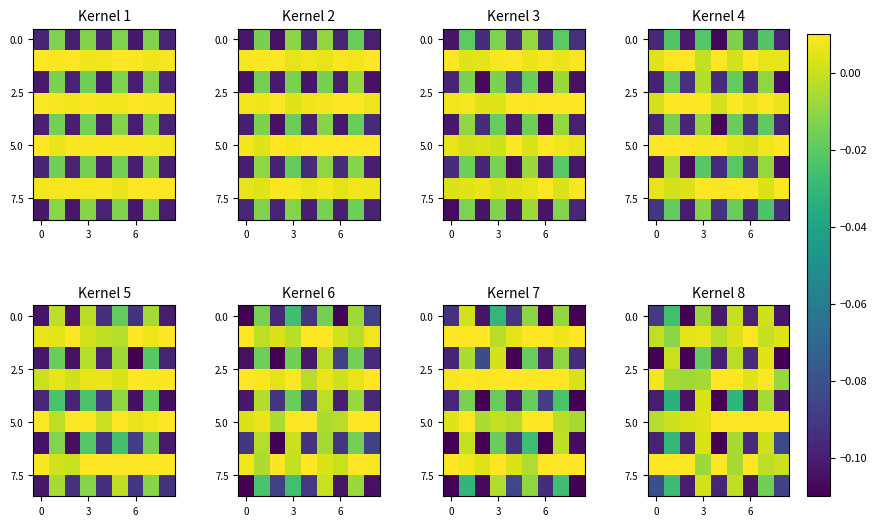

What is the total value across all series at 3?

-0.1